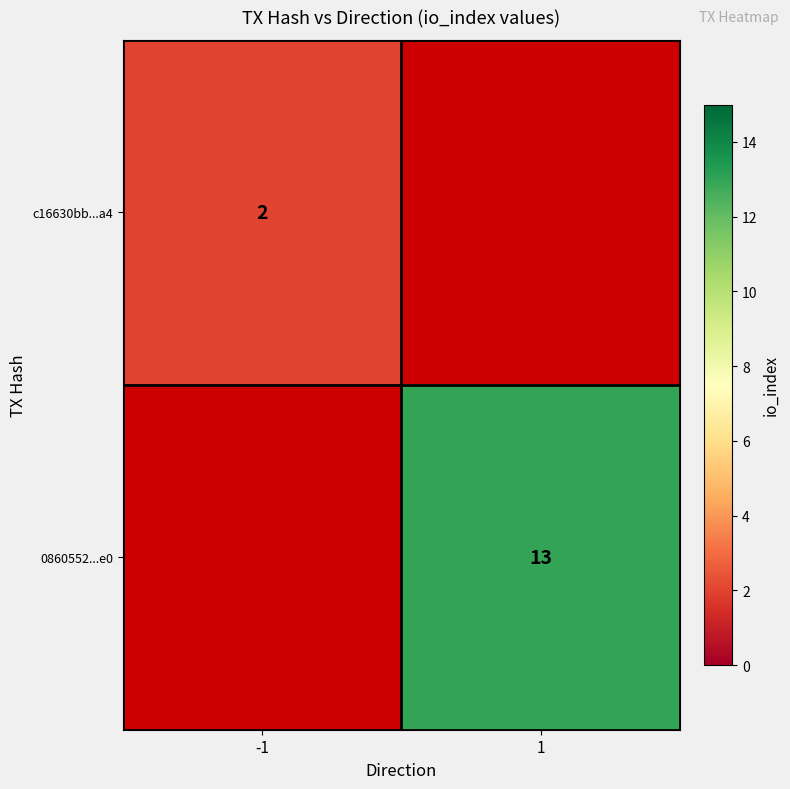

The c16630bb...a4 series shows 2 at -1. True or false?

True